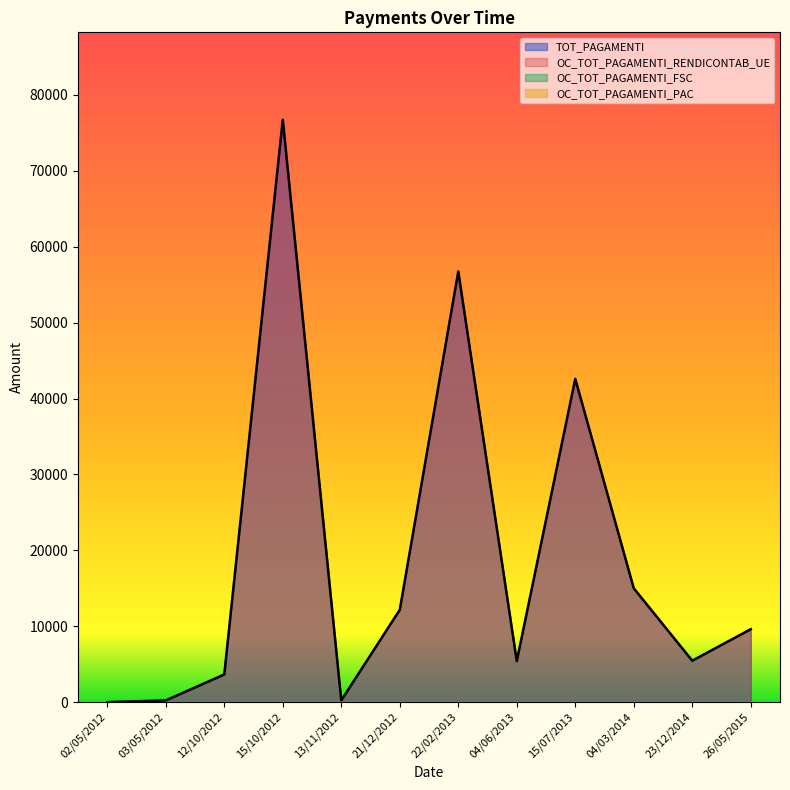

Reading left to right, what are all the values shown in this chart?

TOT_PAGAMENTI: 0.0	225.0	3642.8	76741.5	225.0	12157.8	56742.3	5403.8	42593.1	15000.0	5454.7	9608.6
OC_TOT_PAGAMENTI_RENDICONTAB_UE: 0.0	225.0	3642.8	76741.5	225.0	12157.8	56742.3	5403.8	42593.1	15000.0	5454.7	9608.6